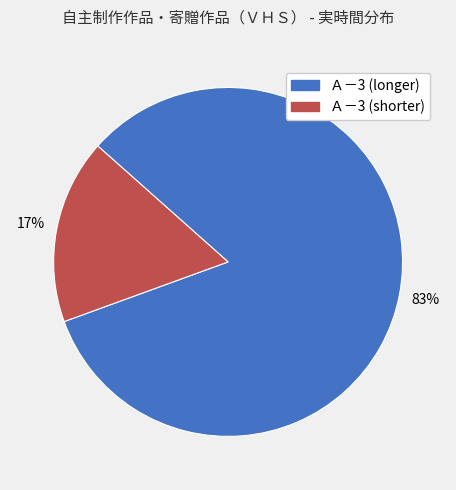

To the nearest percent, what is the difference between the largest and smallest slice percentages?

66%